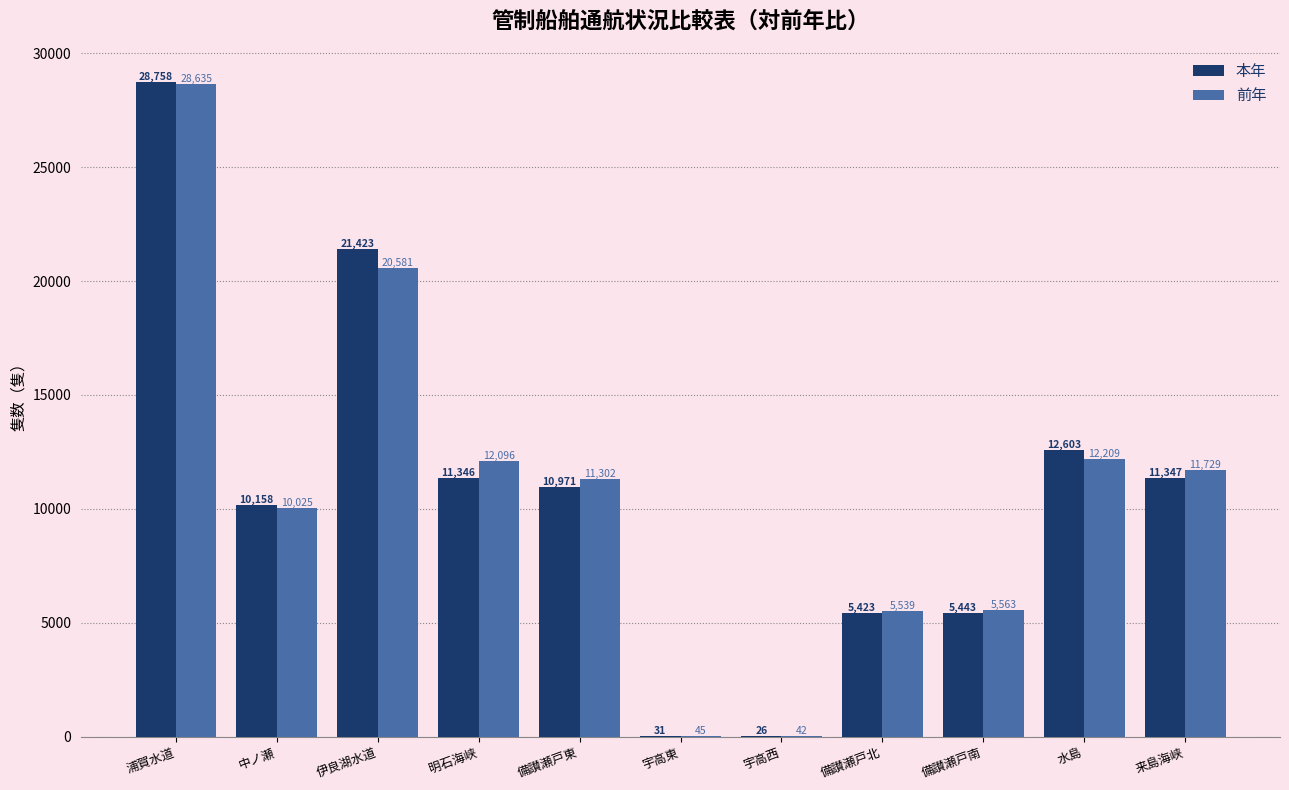

What is the average value of the 前年 series?

10706